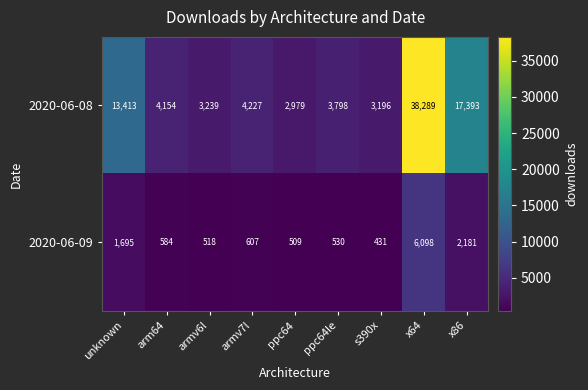

Rank the series by their maximum value, from lowest to highest.

2020-06-09, 2020-06-08